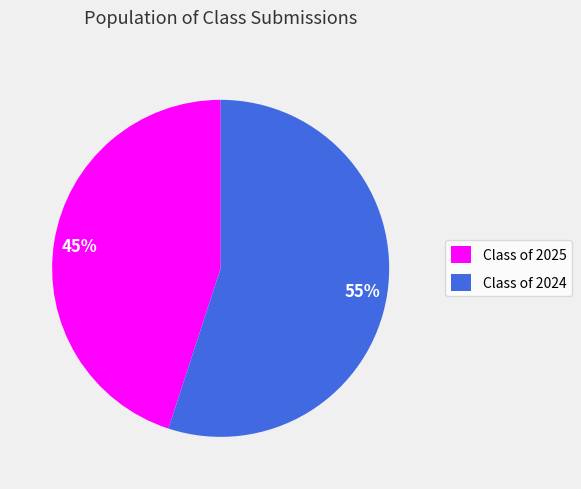

Do Class of 2024 and Class of 2025 together represent more than half of the pie?

Yes